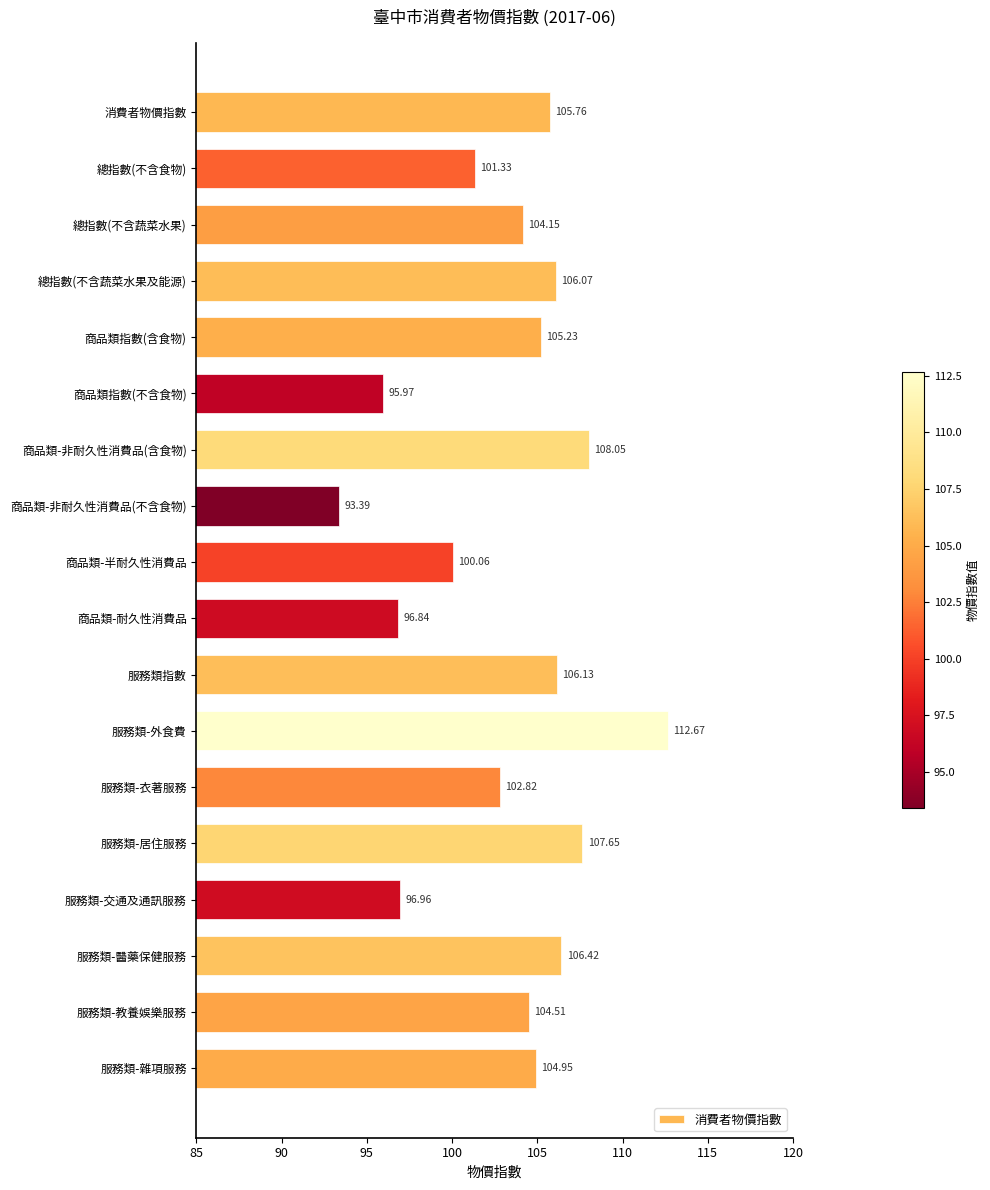

At which label is the value closest to 103?

服務類-衣著服務